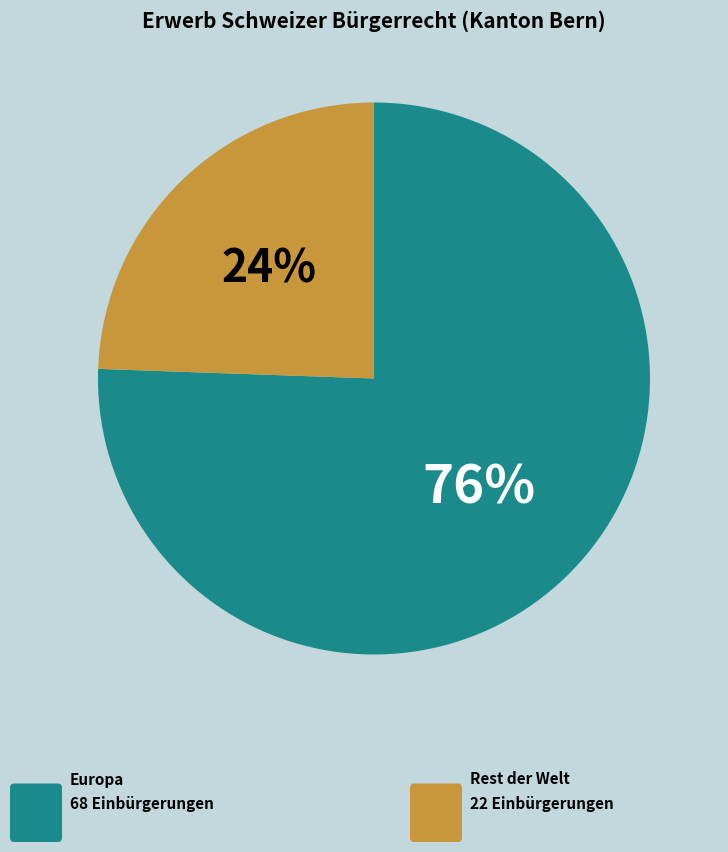

To the nearest percent, what is the average slice percentage?

50%